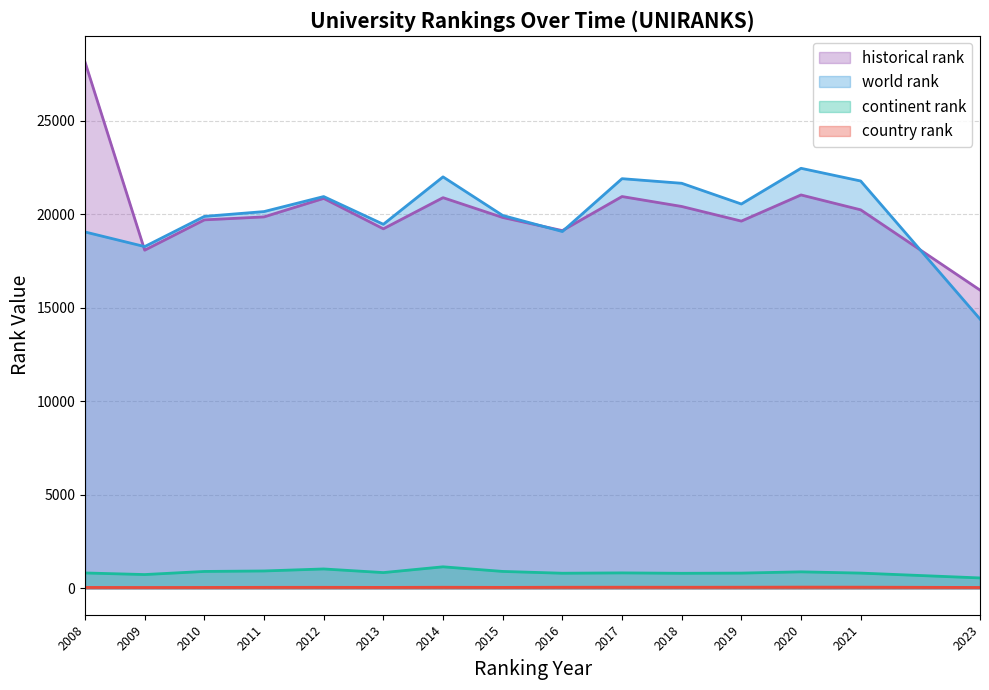

List the series in order of their peak value, highest first.

historical rank, world rank, continent rank, country rank